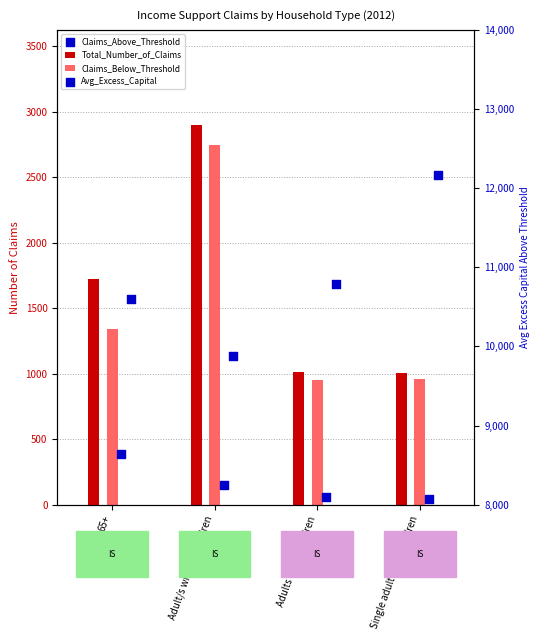

Which series reaches the minimum Y coordinate?

Claims_Above_Threshold